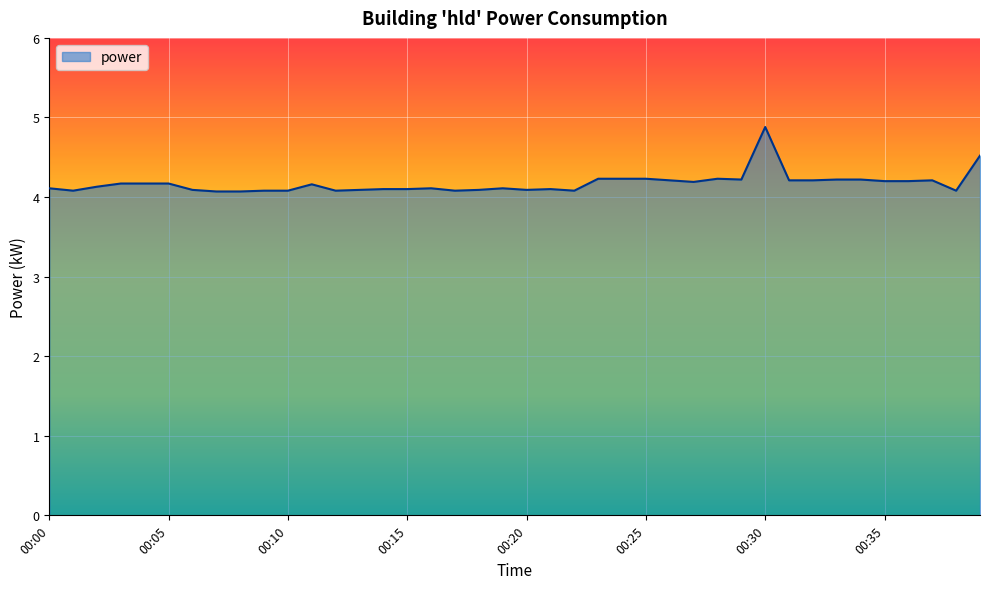

What is the maximum value shown in the chart?

4.9